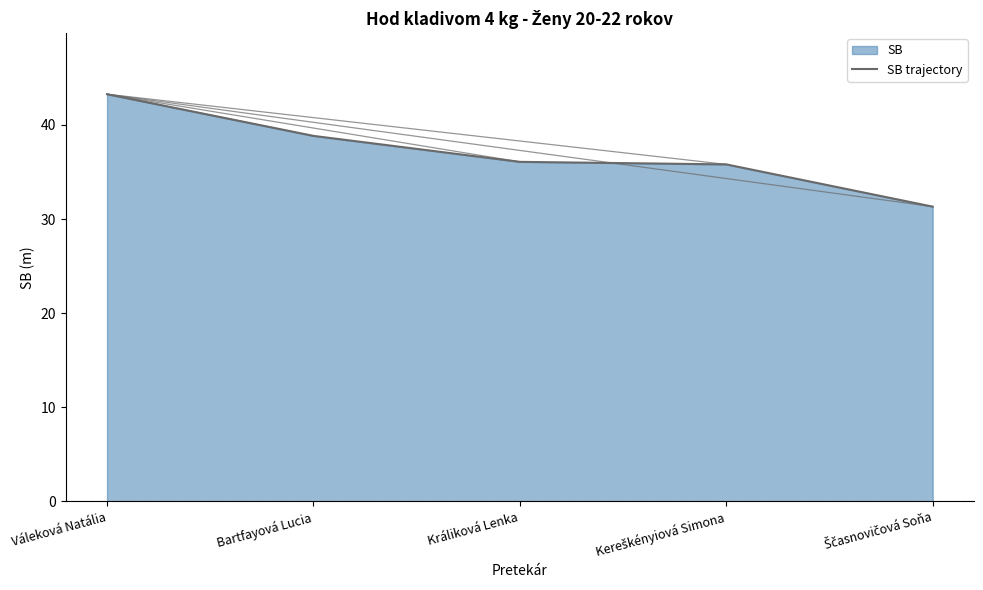

What is the difference between the values at Bartfayová Lucia and Kereškényiová Simona?

3.0